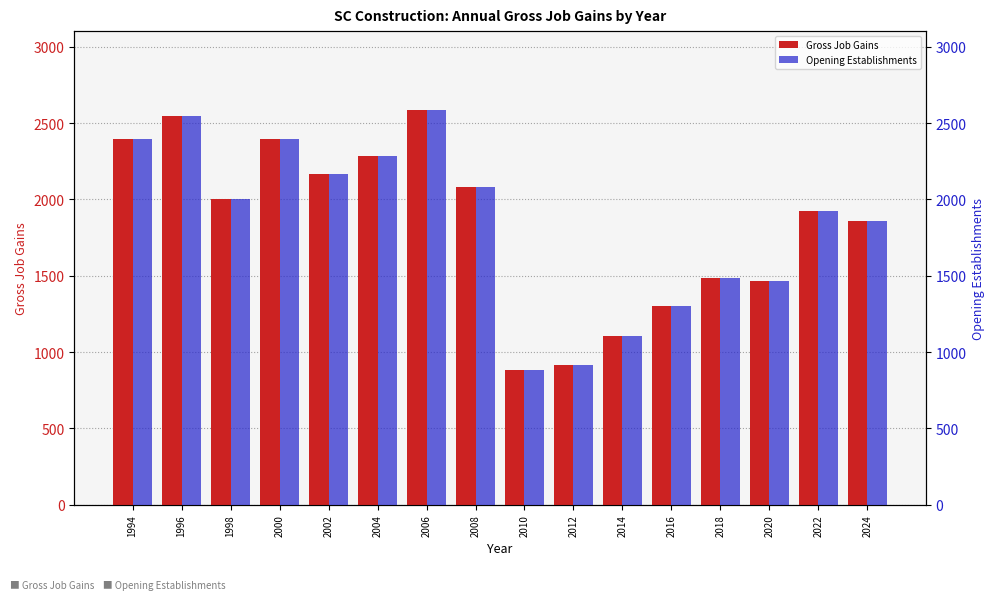

The value of Opening Establishments at 2010 is 363. True or false?

False